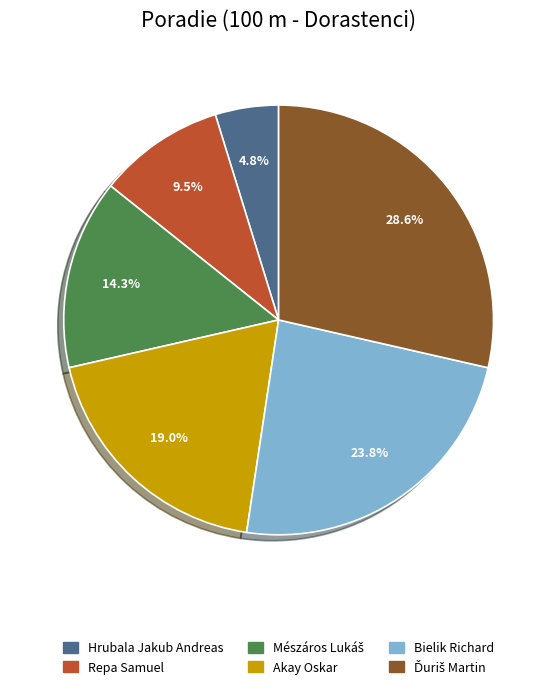

How many slices are in this pie chart?

6